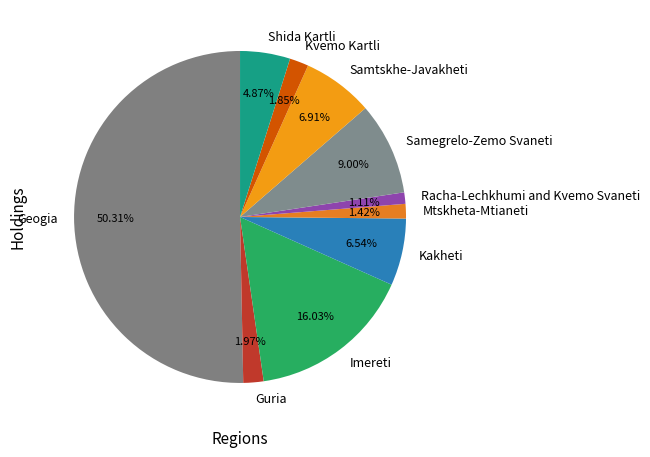

Which category accounts for the majority?

Geogia